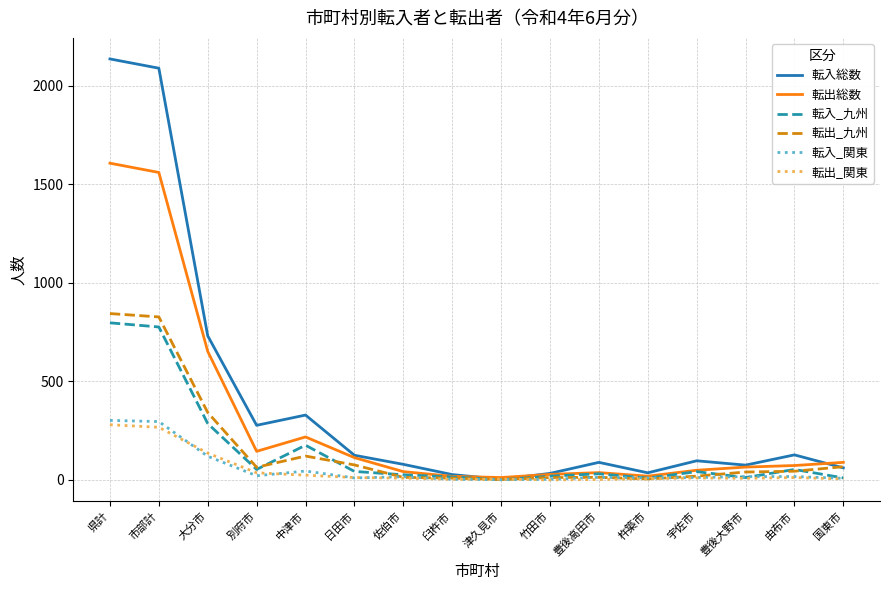

Is this an area chart (filled region under the line)?

No